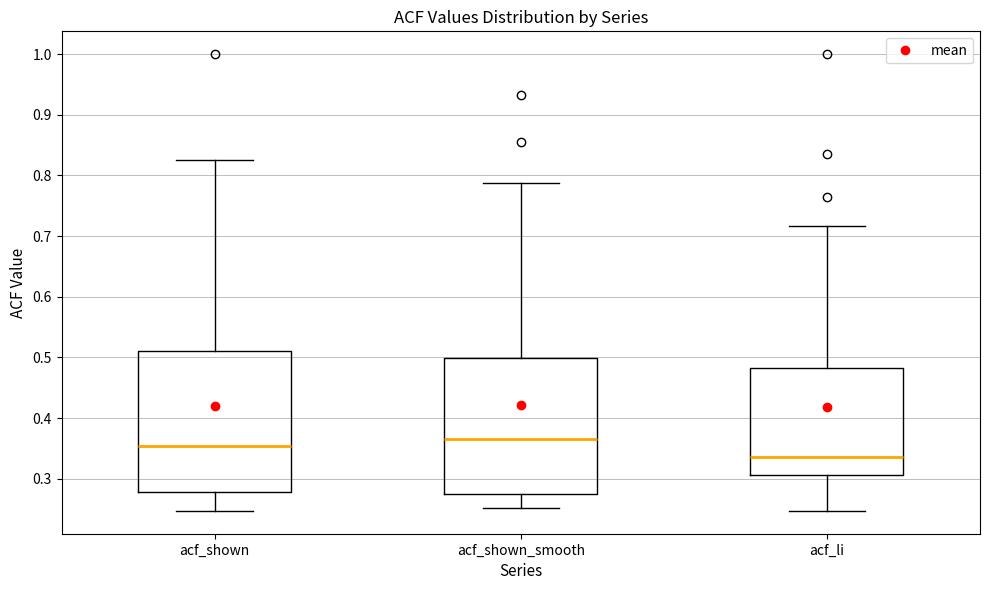

Reading left to right, read every box against the y-axis: the position of its median line, the range the box covers, and the ends of its whiskers. The values are not printed on the chart, so give them approximately, as read against the axis.

acf_shown: median 0.35, box 0.28 to 0.51, whiskers 0.25 to 0.83
acf_shown_smooth: median 0.37, box 0.27 to 0.50, whiskers 0.25 to 0.79
acf_li: median 0.34, box 0.31 to 0.48, whiskers 0.25 to 0.72